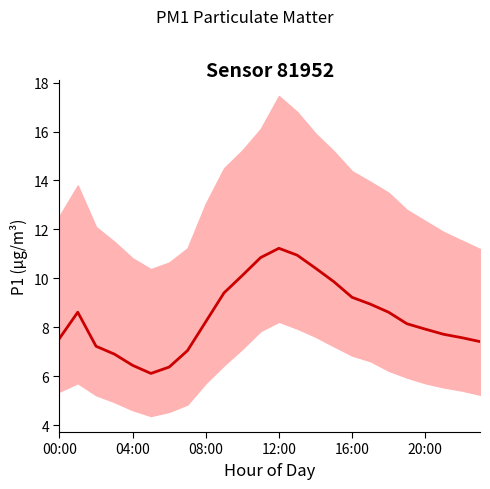

How many lines are shown in the chart?

1